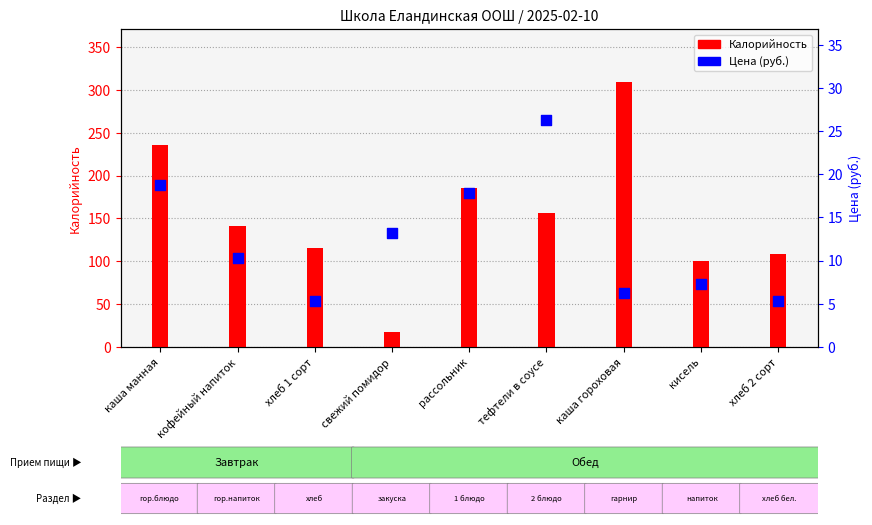

What are all the series names shown in the legend?

Калорийность, Цена (руб.)